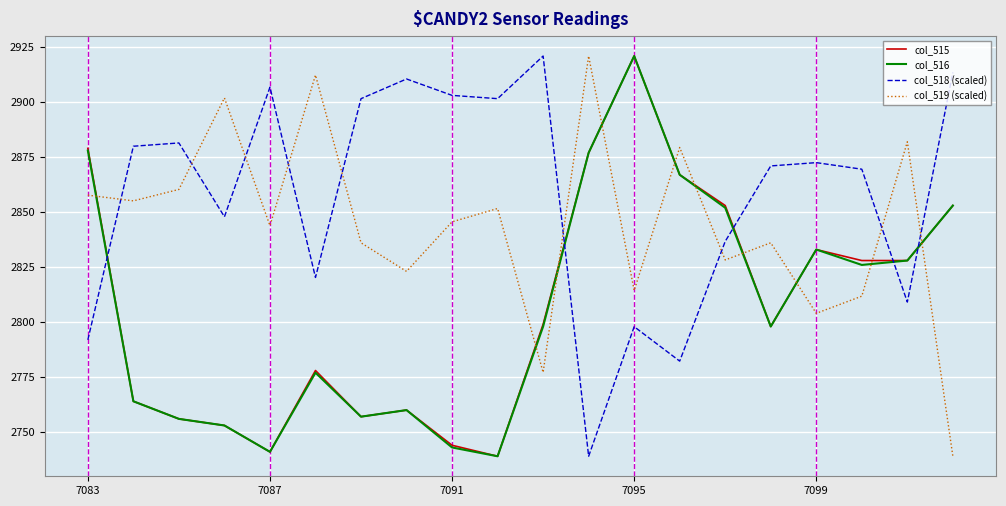

Which series has the largest total across all categories?

col_518 (scaled)